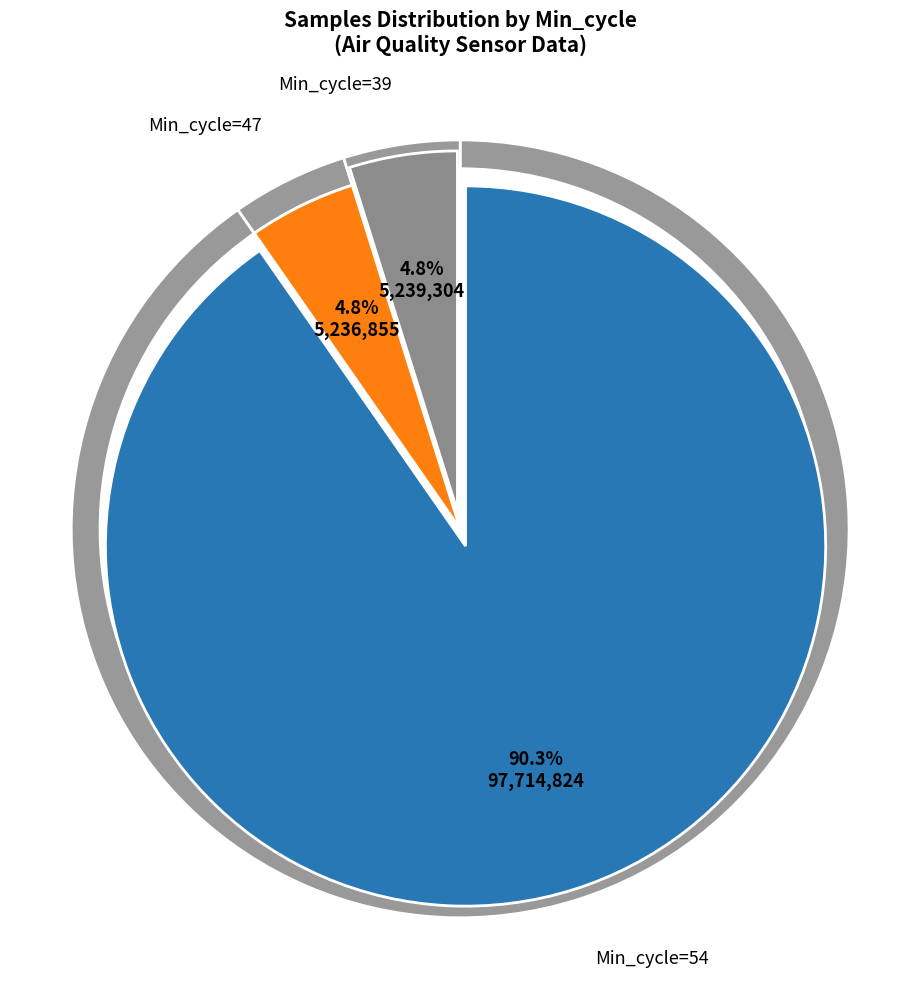

Which category has the biggest portion of the pie?

54